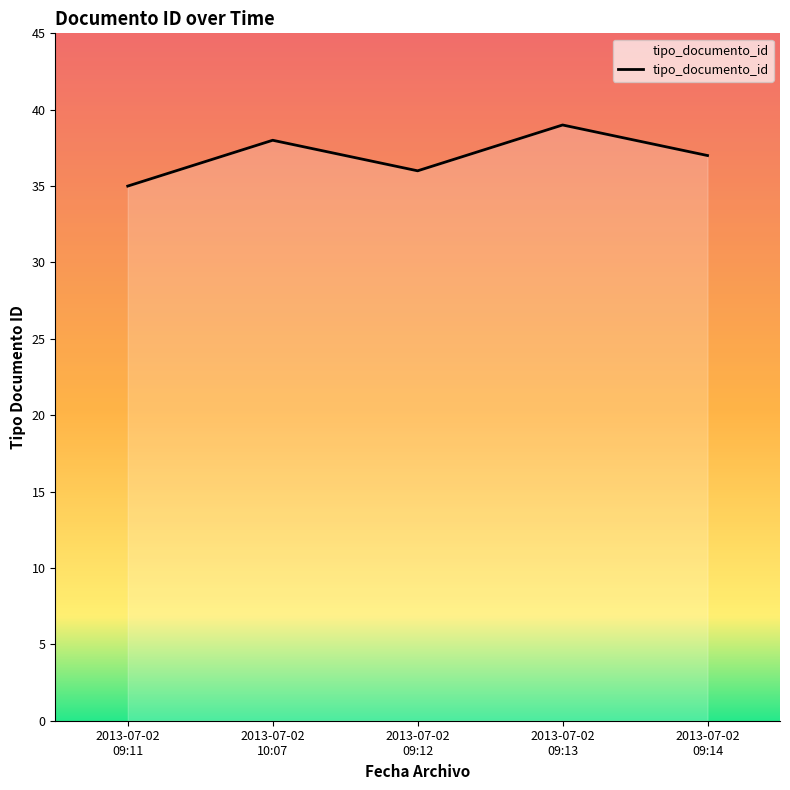

What is the difference between the second highest and second lowest values?

2